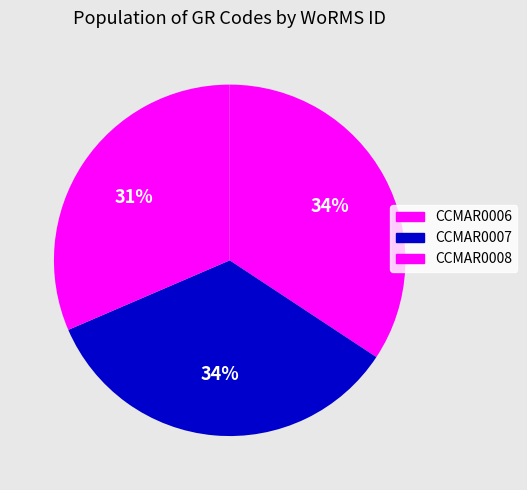

Count the number of slices in the pie.

3